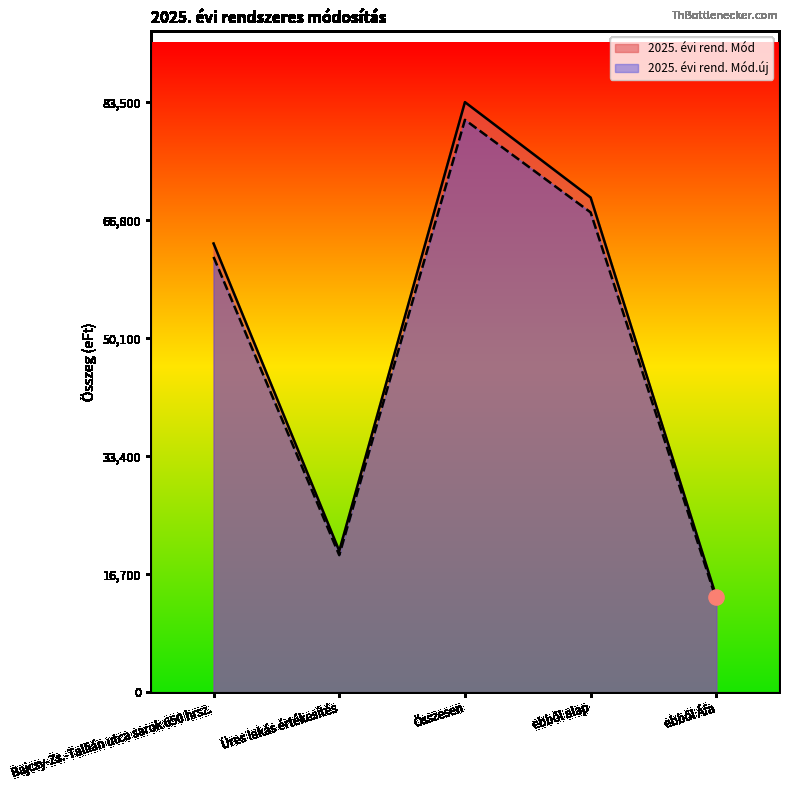

Which series contains the highest Y value?

2025. évi rend. Mód